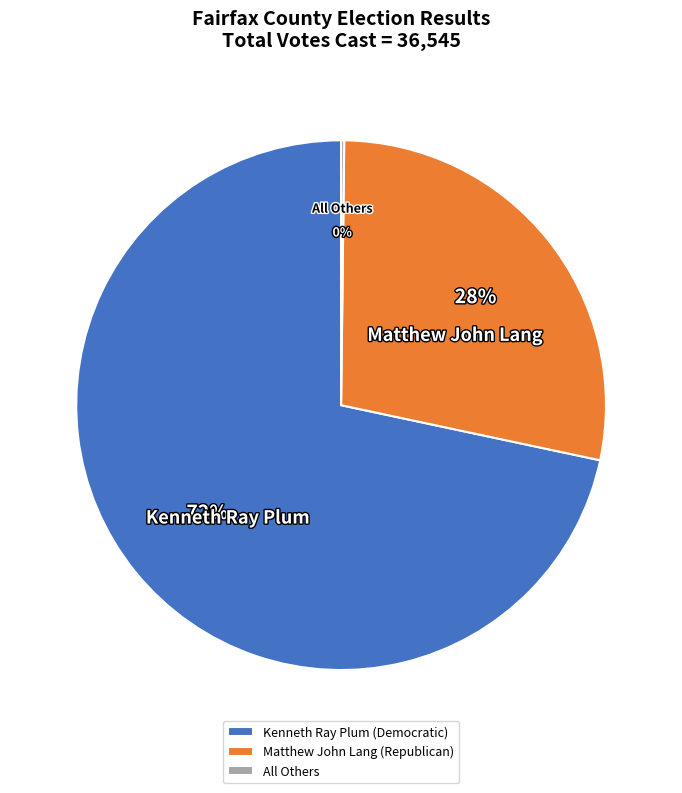

To the nearest percent, what is the difference between the Matthew John Lang (Republican) and Kenneth Ray Plum (Democratic) slice percentages?

44%